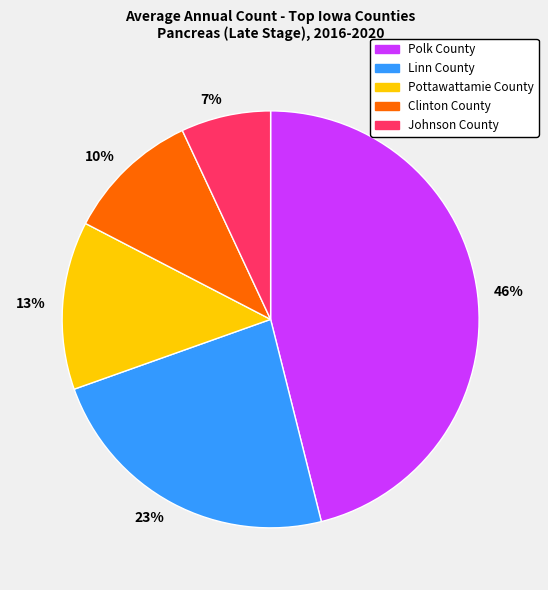

Between 46% and 13%, which is larger?

46%